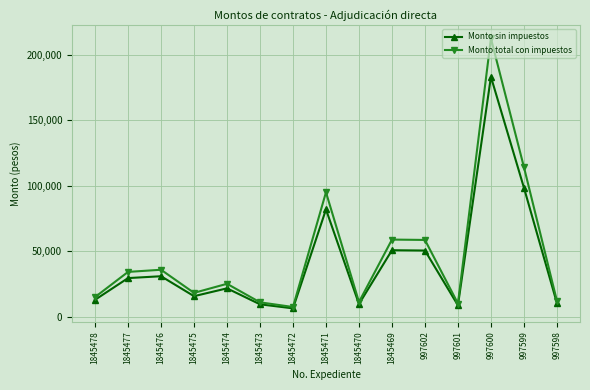

What is the maximum value shown in the chart?

212367.0